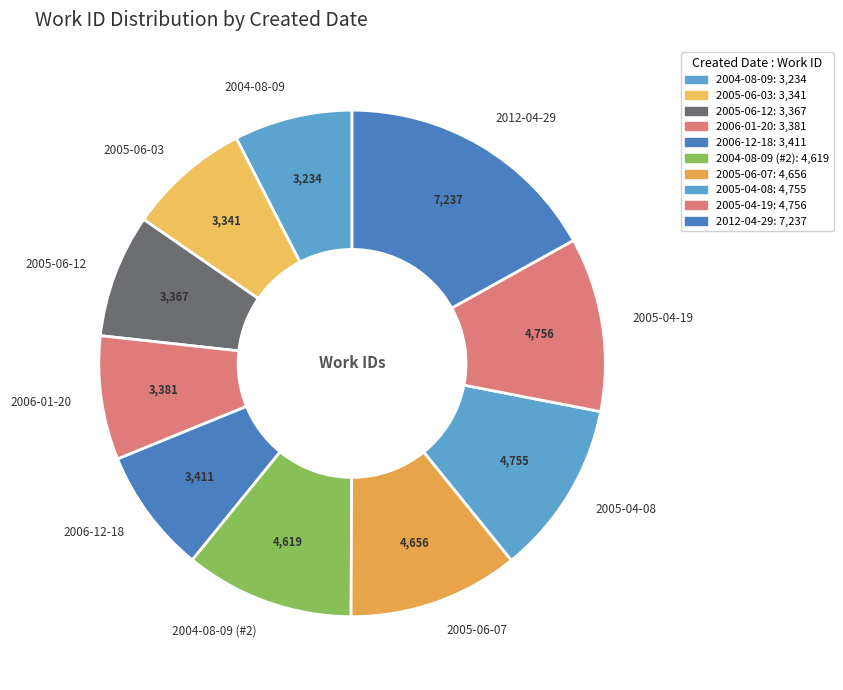

Which has a higher value, 2004-08-09 (#2) or 2012-04-29?

2012-04-29